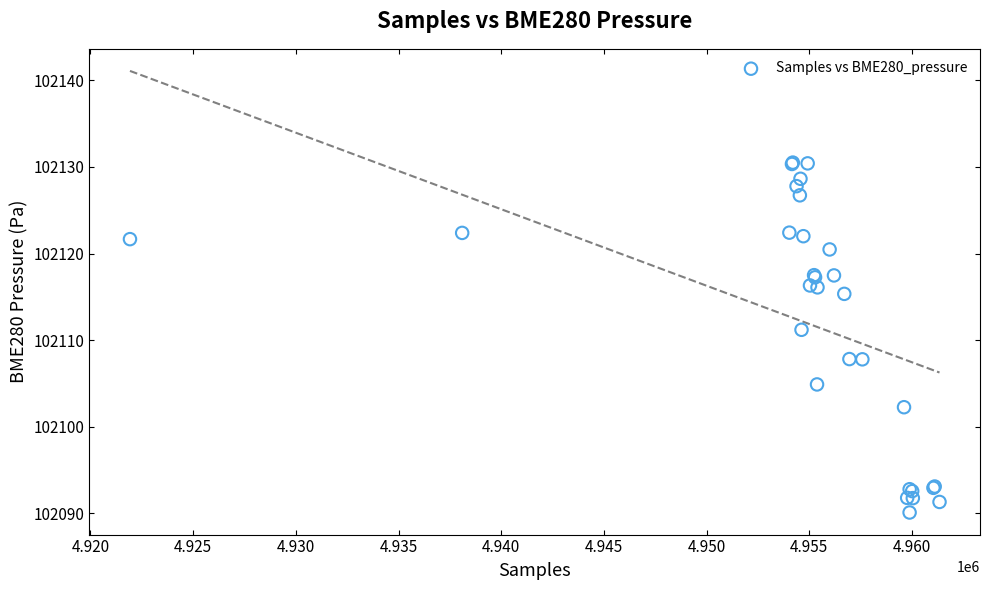

What Y value in the scatter plot is closest to 102110?

102111.2